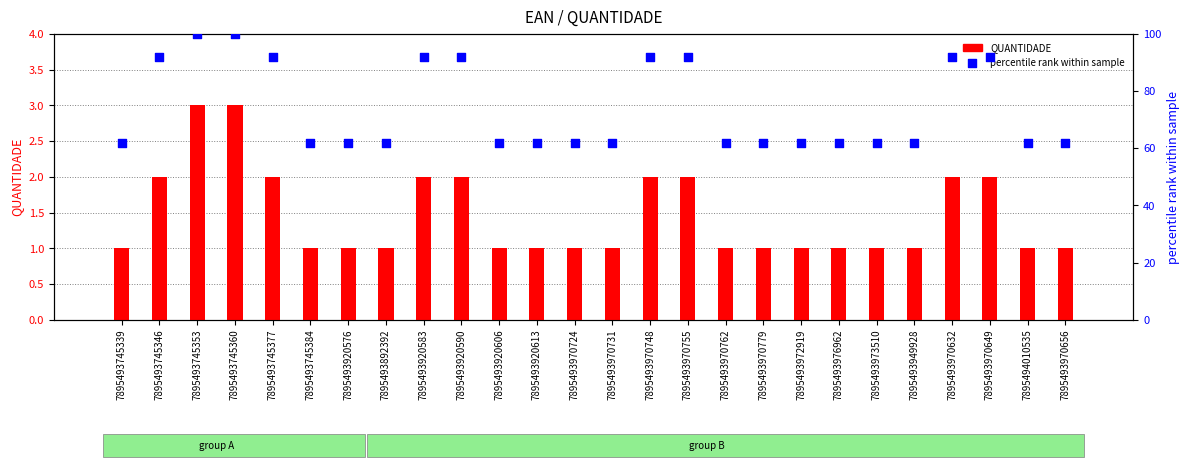

What are all the series names shown in the legend?

QUANTIDADE, percentile rank within sample